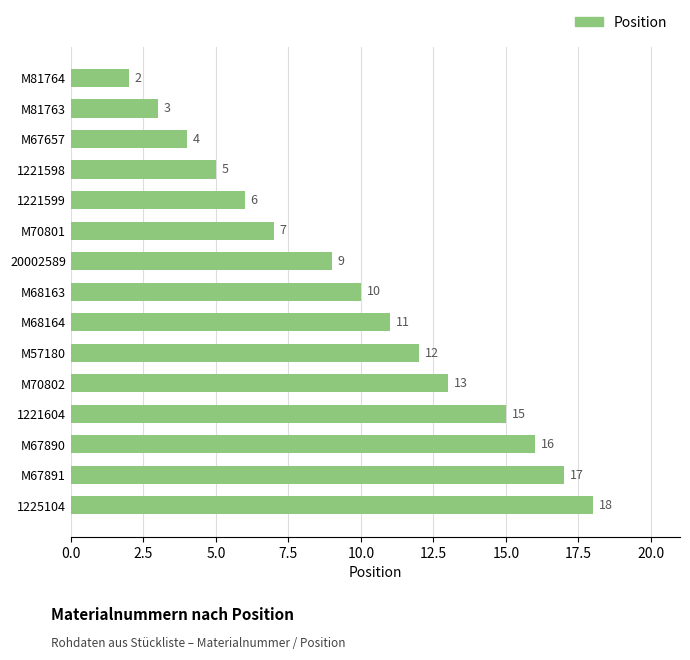

How many values are below 10?

7